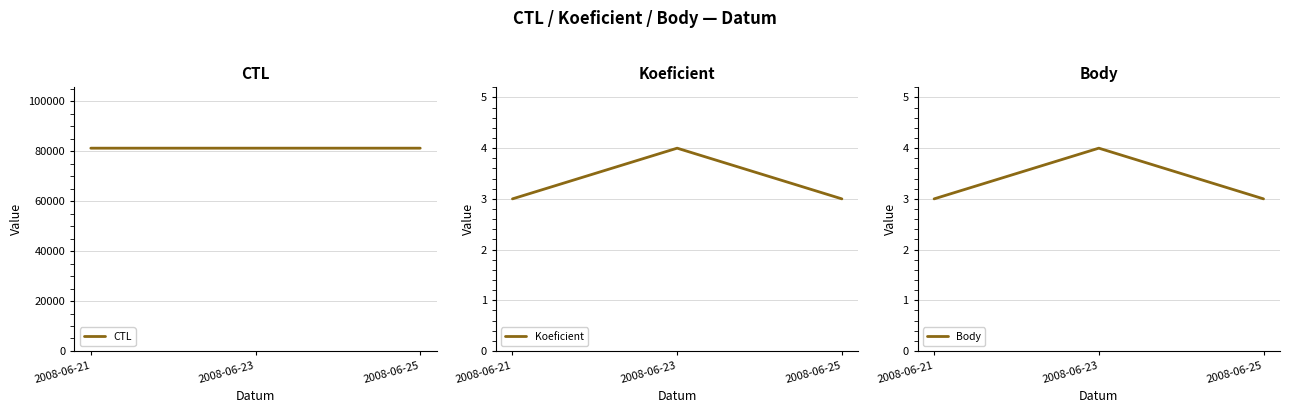

What is the difference between the maximum and minimum values in the Koeficient series?

1